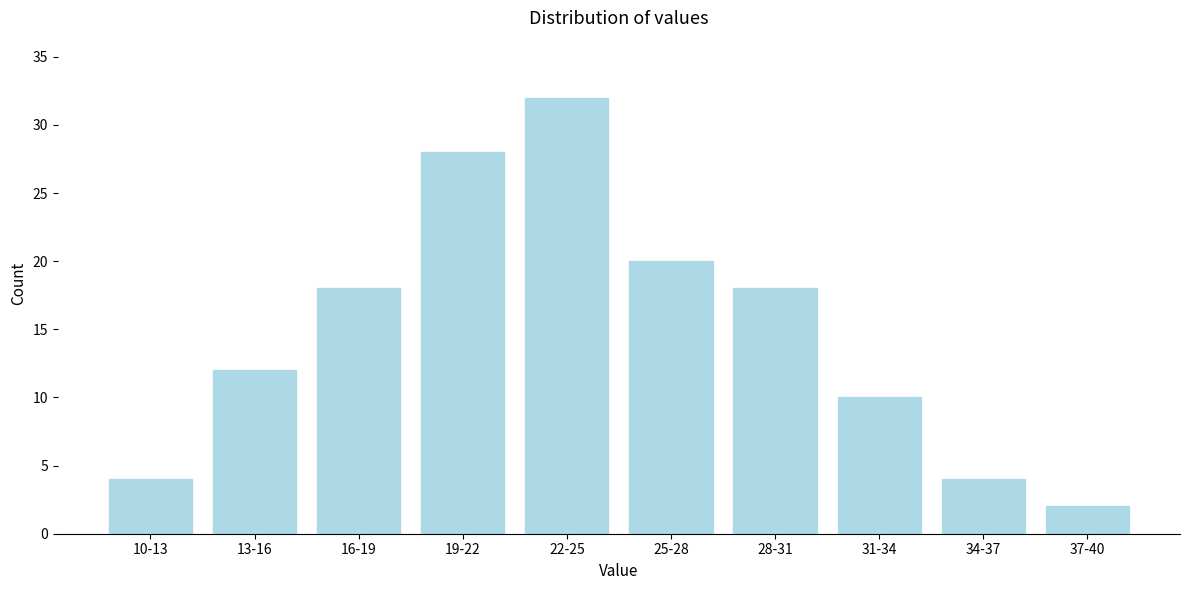

Reading left to right, list all the values displayed in this chart.

4	12	18	28	32	20	18	10	4	2